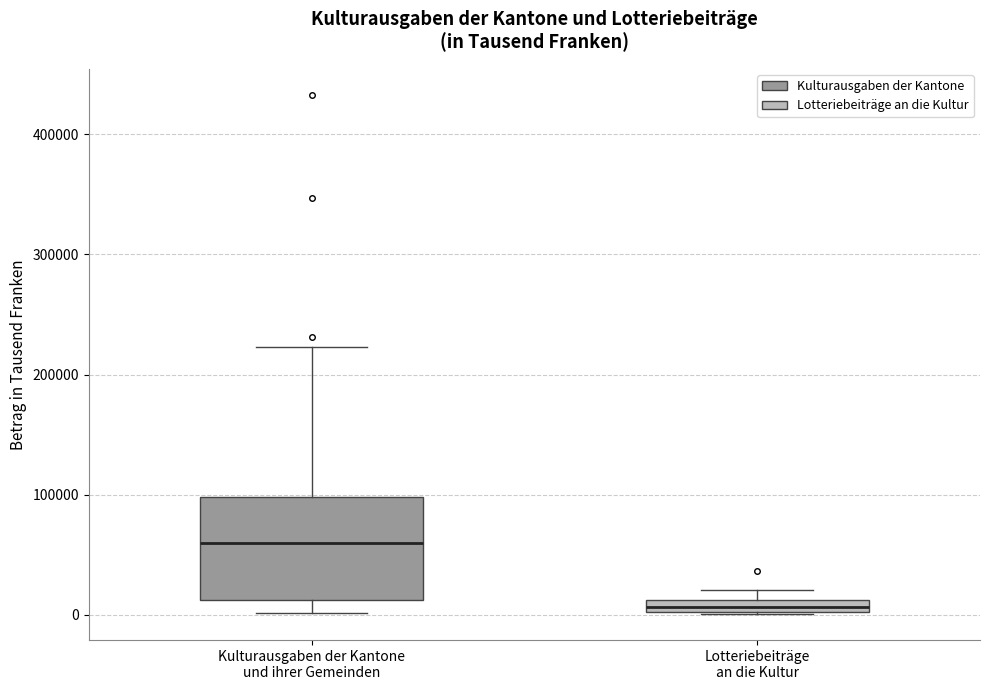

Where is the upper edge of the box for Lotteriebeiträge an die Kultur on the y-axis? The values are not printed on the chart, so give them approximately, as read against the axis.

10000